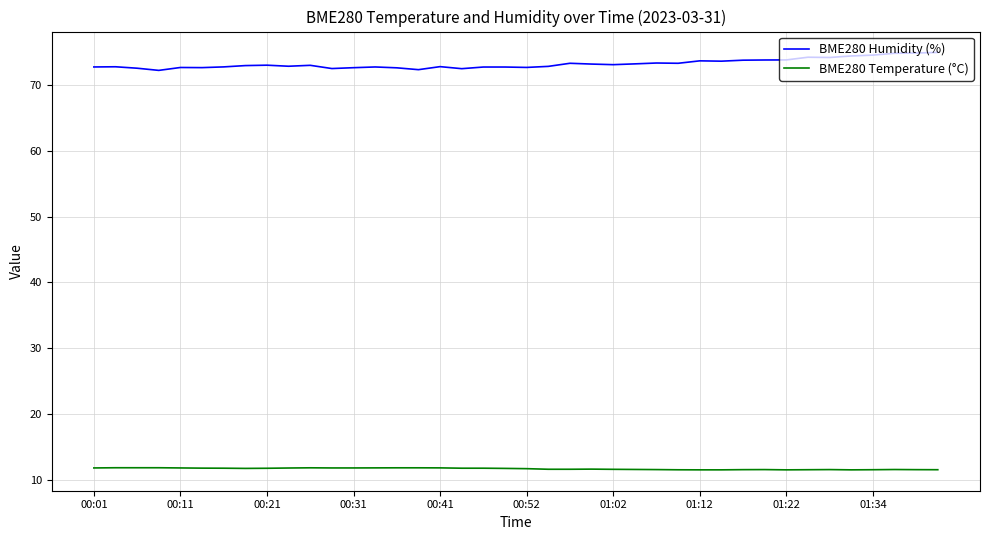

List the series in order of their peak value, highest first.

BME280 Humidity (%), BME280 Temperature (°C)